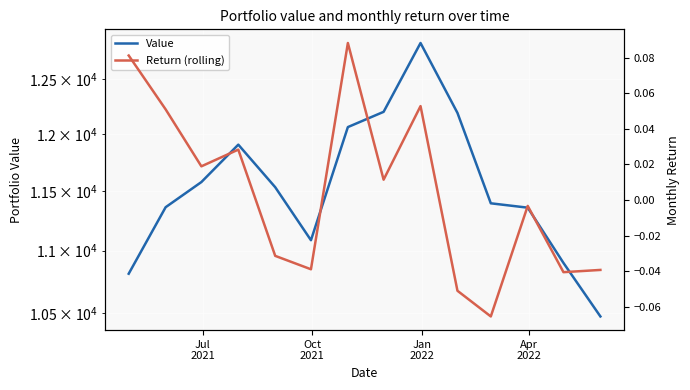

Which series has the largest total across all categories?

Value